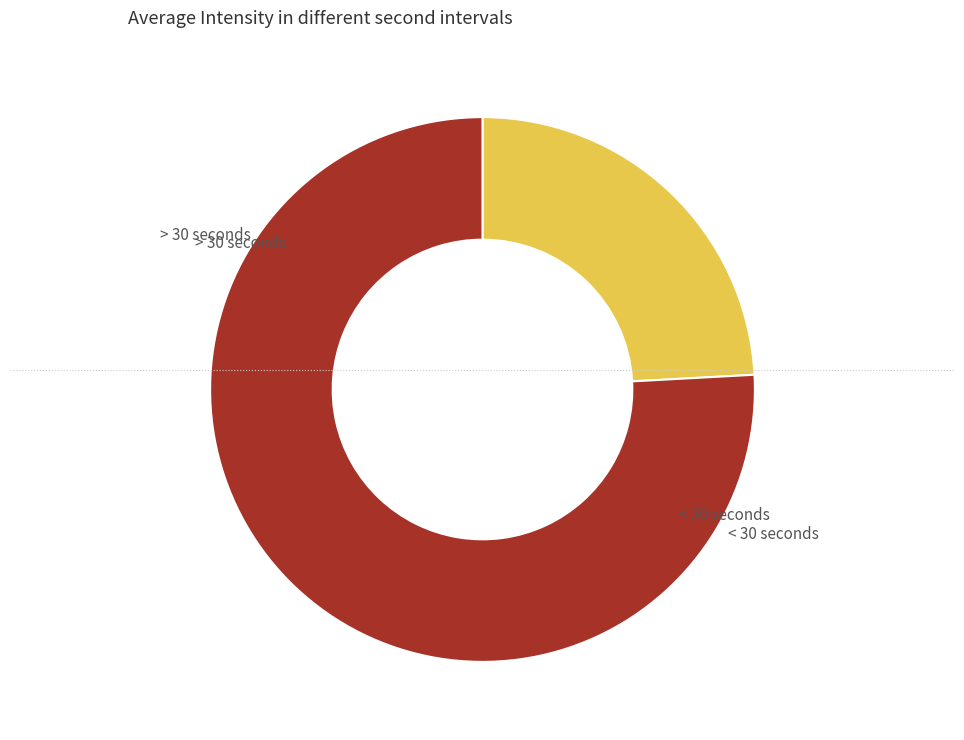

How many slices are in this pie chart?

2